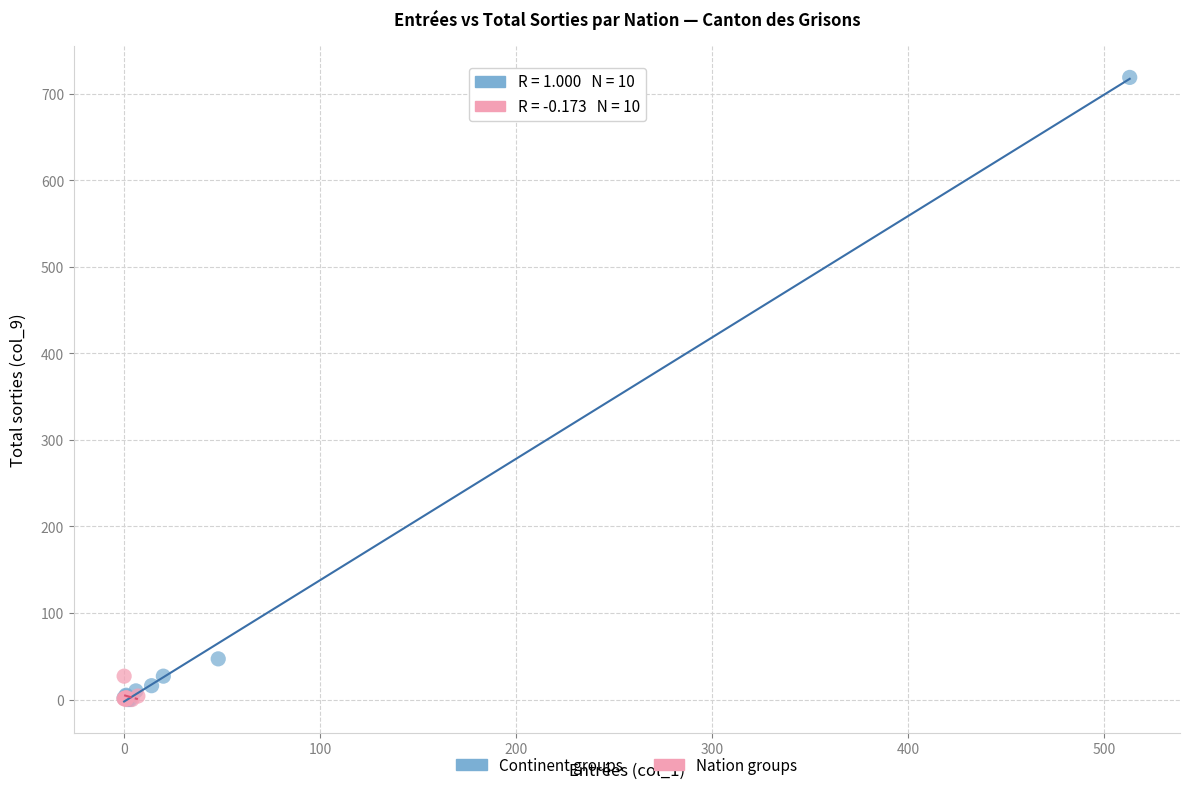

Which series has the widest spread of Y values?

Continent groups